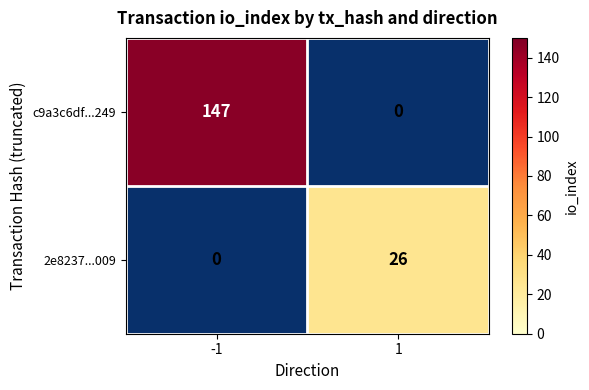

Which series changed the most between -1 and 1?

c9a3c6df...249